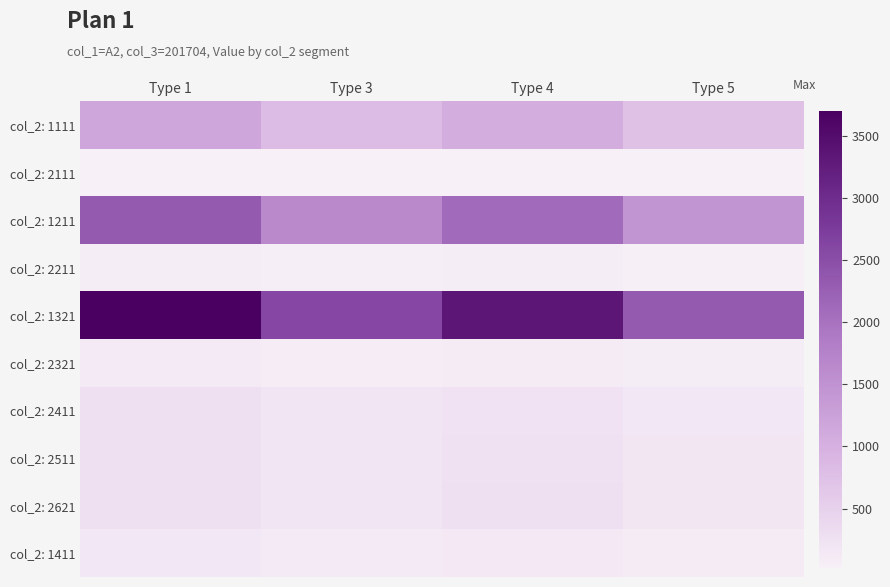

Reading left to right, extract all data points from this chart.

col_2: 1111: Type 1=1168	Type 3=818	Type 4=1051	Type 5=736
col_2: 2111: Type 1=38	Type 3=27	Type 4=34	Type 5=24
col_2: 1211: Type 1=2335	Type 3=1635	Type 4=2102	Type 5=1472
col_2: 2211: Type 1=77	Type 3=54	Type 4=69	Type 5=49
col_2: 1321: Type 1=3704	Type 3=2593	Type 4=3334	Type 5=2334
col_2: 2321: Type 1=122	Type 3=85	Type 4=110	Type 5=77
col_2: 2411: Type 1=266	Type 3=186	Type 4=239	Type 5=167
col_2: 2511: Type 1=270	Type 3=189	Type 4=243	Type 5=170
col_2: 2621: Type 1=285	Type 3=200	Type 4=257	Type 5=180
col_2: 1411: Type 1=165	Type 3=116	Type 4=149	Type 5=104